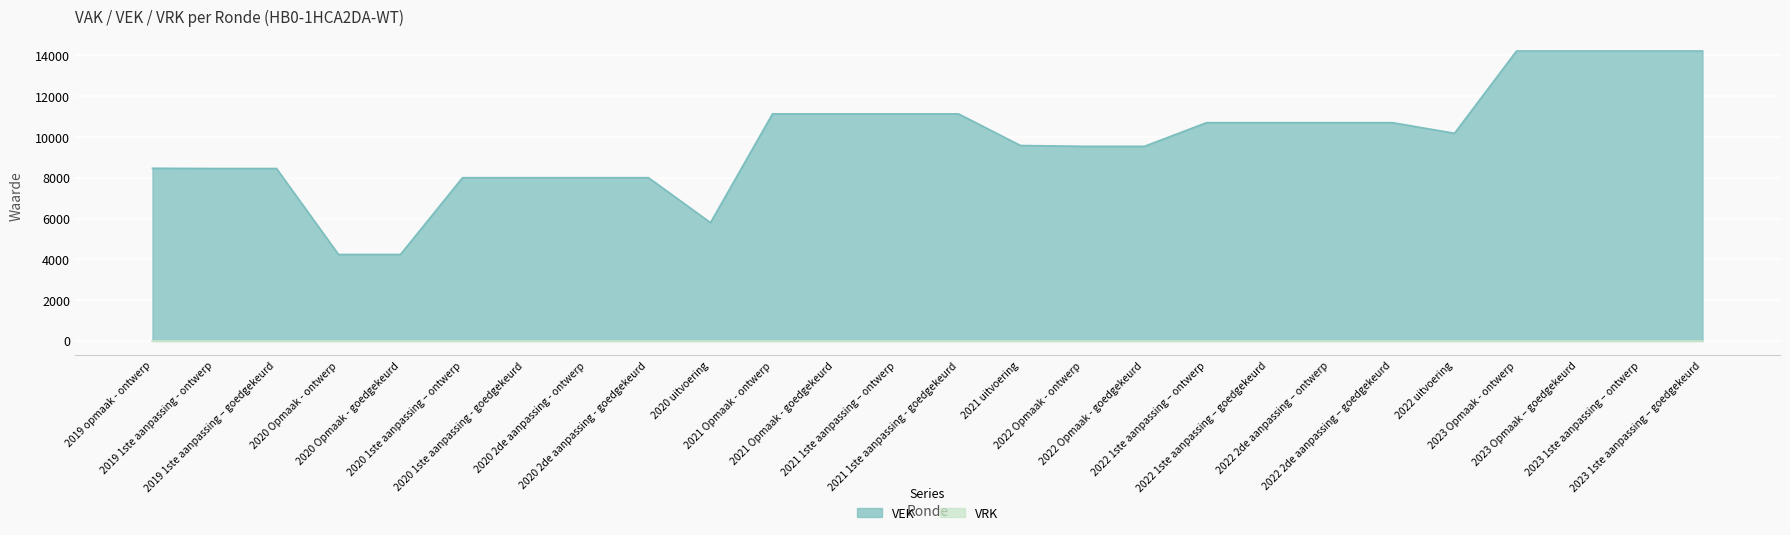

What is the change in value from 2020 Opmaak - goedgekeurd to 2023 1ste aanpassing – ontwerp?

+9981